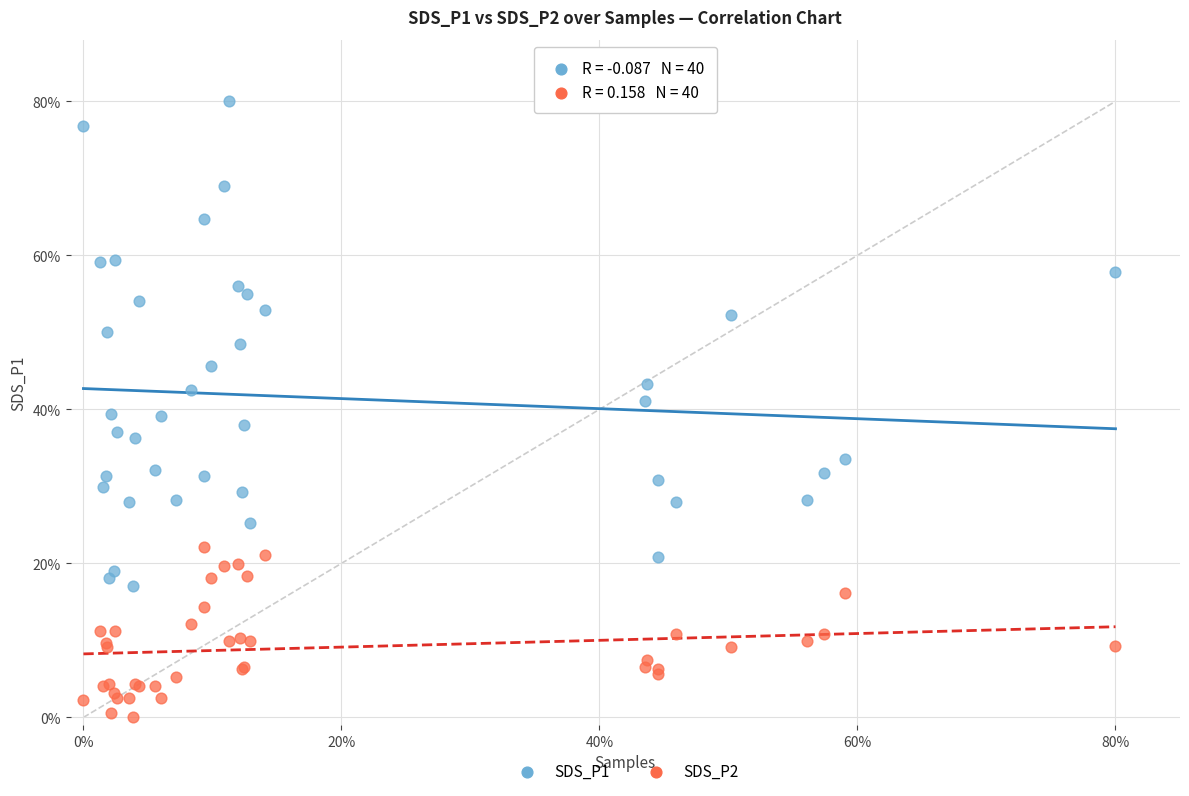

Which series contains the lowest Y value?

SDS_P2